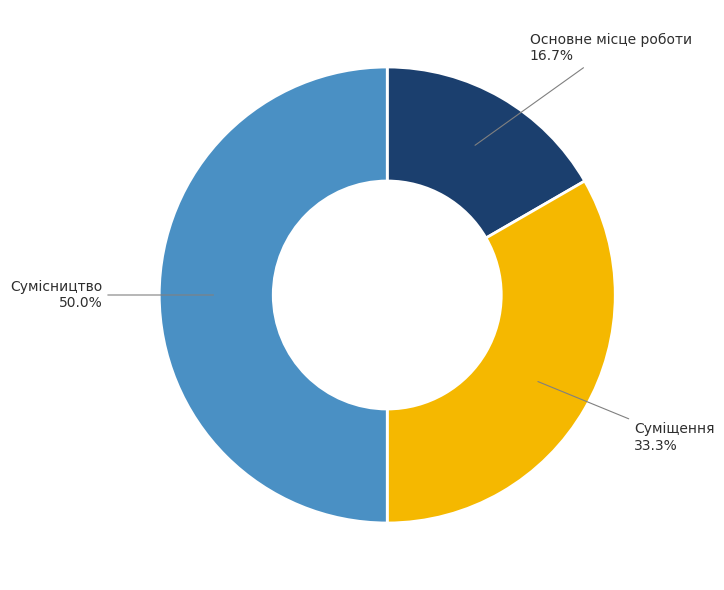

Which category has the biggest portion of the pie?

Сумісництво